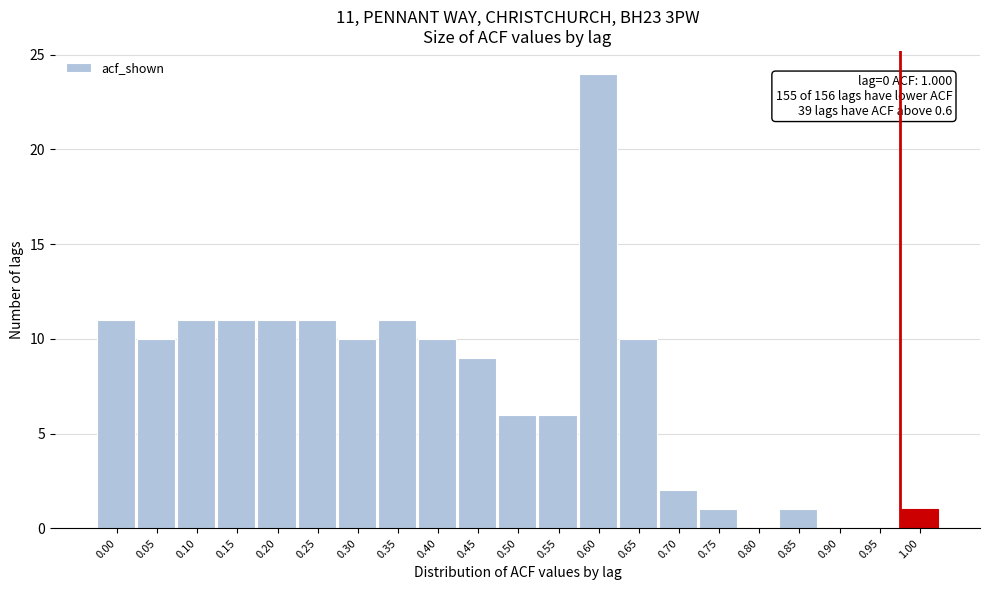

Reading right to left, extract all data points from this chart.

1.00=1	0.95=0	0.90=0	0.85=1	0.80=0	0.75=1	0.70=2	0.65=10	0.60=24	0.55=6	0.50=6	0.45=9	0.40=10	0.35=11	0.30=10	0.25=11	0.20=11	0.15=11	0.10=11	0.05=10	0.00=11